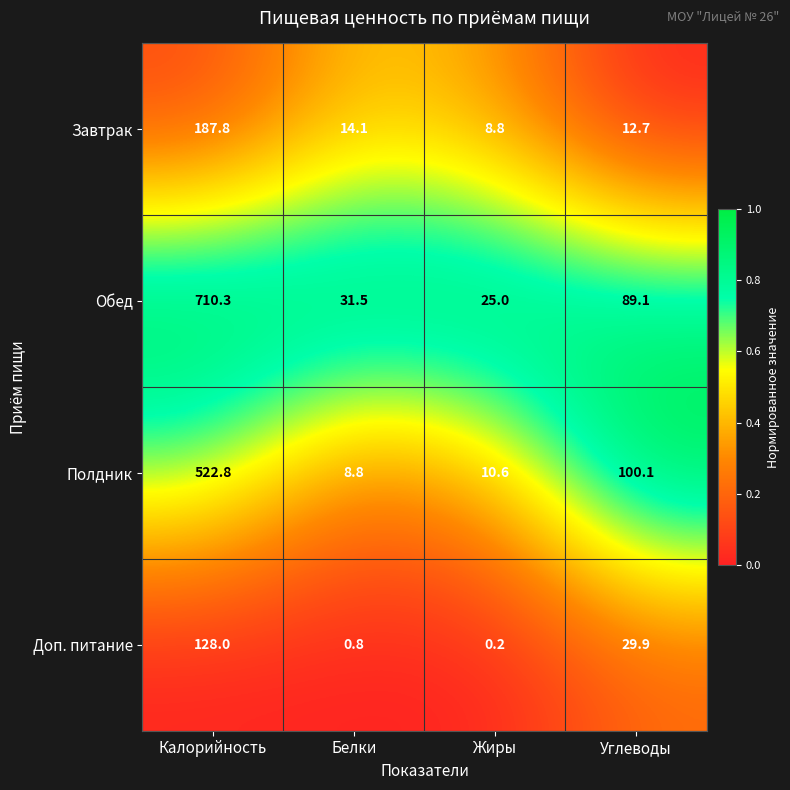

At which category is the sum across all series the highest?

Калорийность